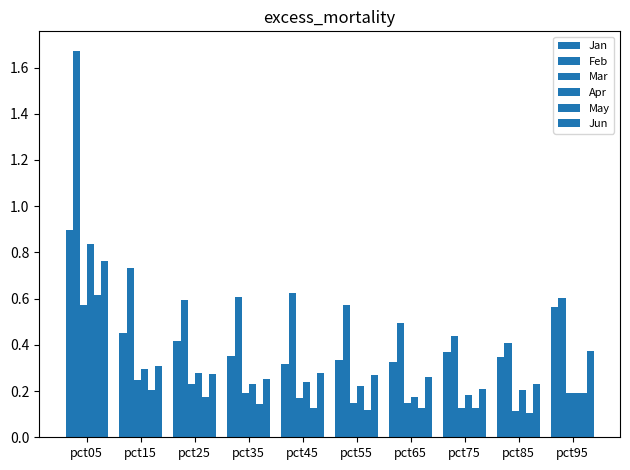

Does the chart contain stacked bars?

No